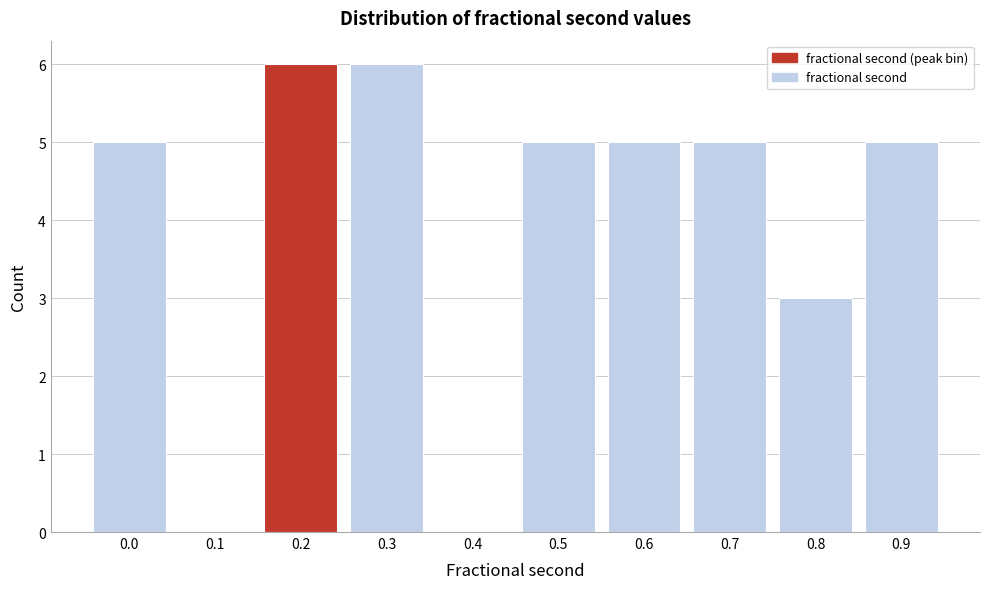

Reading right to left, what are all the values shown in this chart?

0.9=5	0.8=3	0.7=5	0.6=5	0.5=5	0.4=0	0.3=6	0.2=6	0.1=0	0.0=5